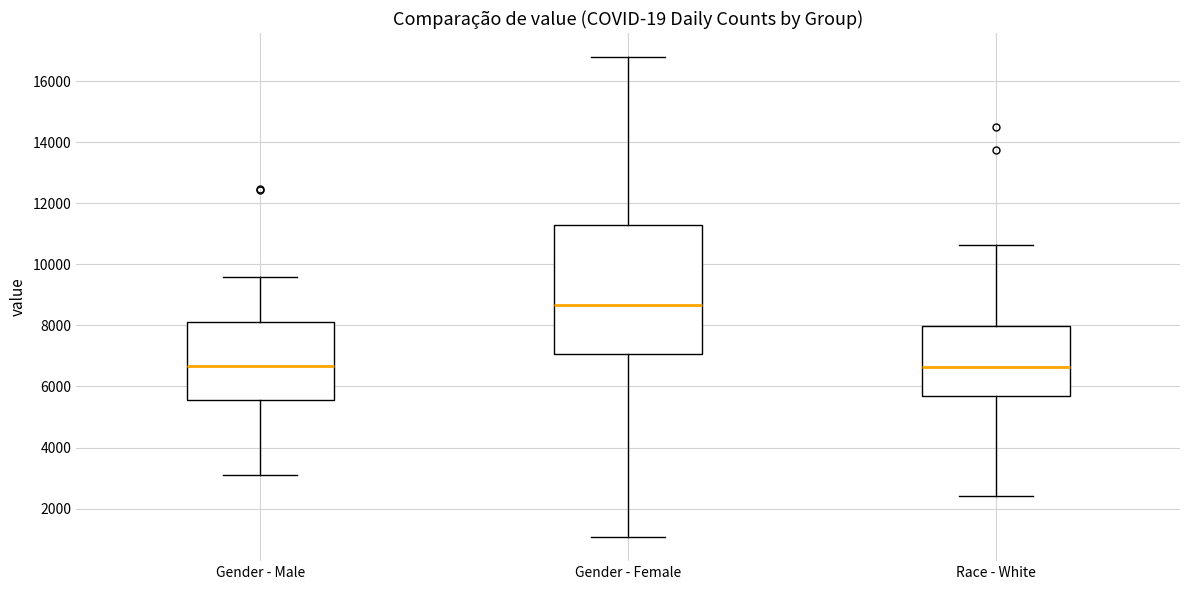

Reading left to right, transcribe this box plot: for each box, give where its median line is, the range the box spans, and where its two whiskers end, as read against the y-axis. The values are not printed on the chart, so give them approximately, as read against the axis.

Gender - Male: median 6600, box 5600 to 8200, whiskers 3000 to 9600
Gender - Female: median 8600, box 7000 to 11400, whiskers 1000 to 16800
Race - White: median 6600, box 5600 to 8000, whiskers 2400 to 10600